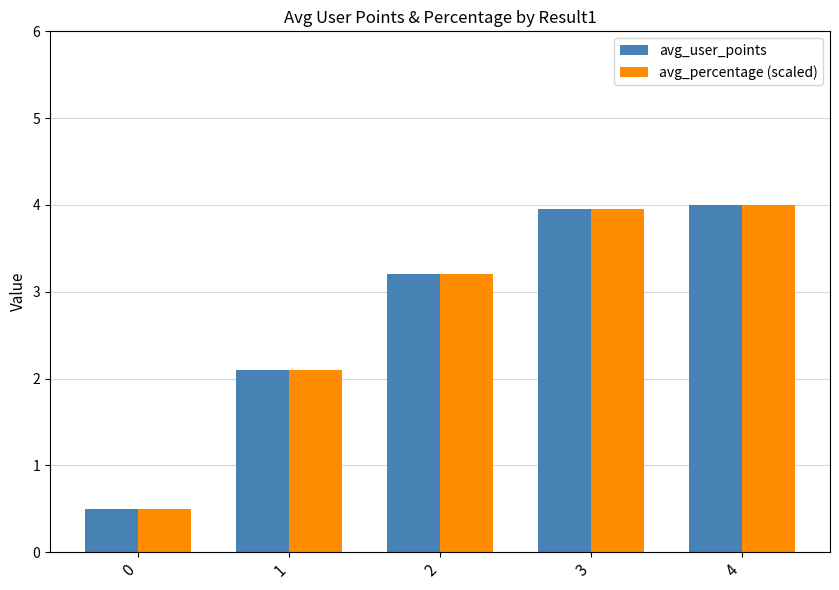

What is the total value across all series at 4?

8.0